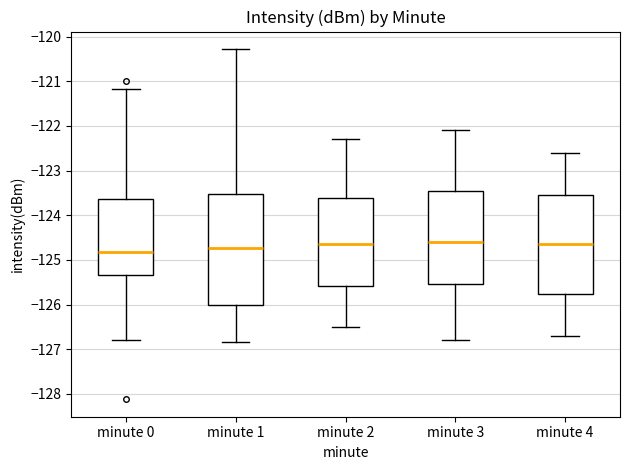

Reading left to right, transcribe this box plot: for each box, give where its median line is, the range the box spans, and where its two whiskers end, as read against the y-axis. The values are not printed on the chart, so give them approximately, as read against the axis.

minute 0: median -124.8, box -125.3 to -123.6, whiskers -126.8 to -121.2
minute 1: median -124.7, box -126.0 to -123.5, whiskers -126.8 to -120.3
minute 2: median -124.6, box -125.6 to -123.6, whiskers -126.5 to -122.3
minute 3: median -124.6, box -125.5 to -123.4, whiskers -126.8 to -122.1
minute 4: median -124.6, box -125.8 to -123.5, whiskers -126.7 to -122.6